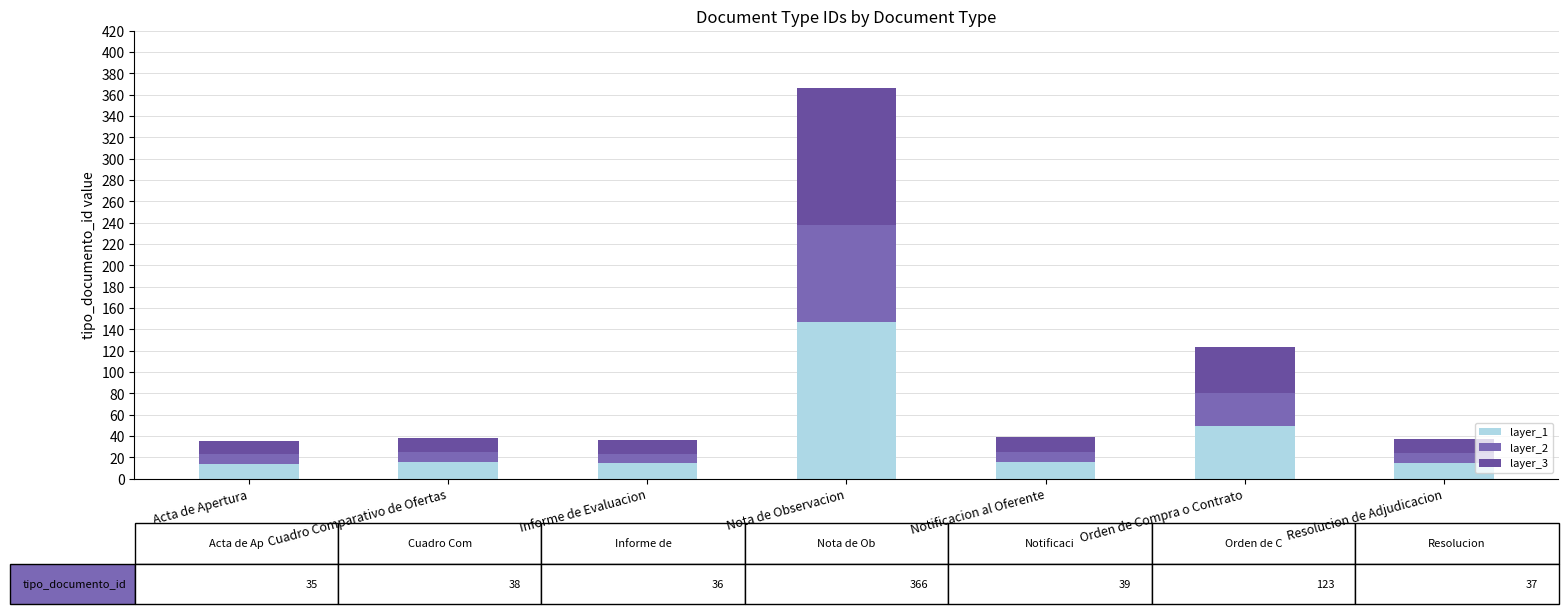

What is the total value across all series at Nota de Observacion?

366.0